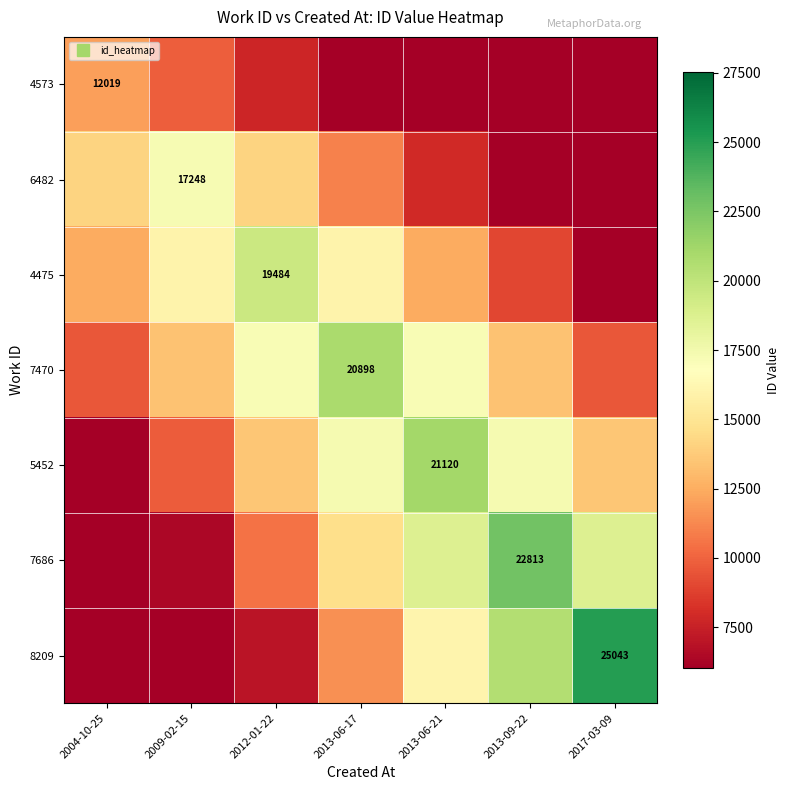

Is it true that 7470 equals 13374.7 at 2009-02-15?

True